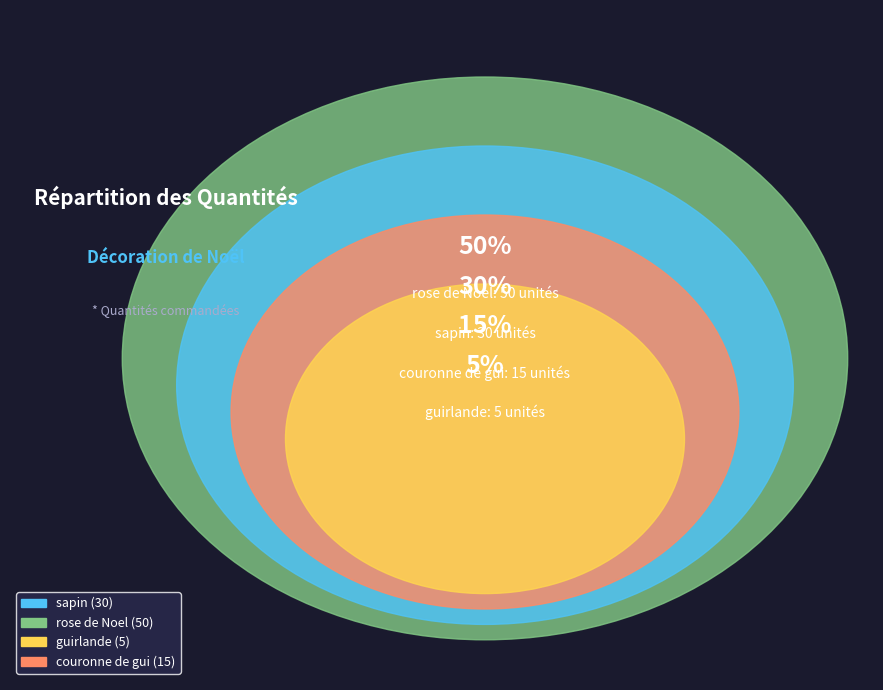

To the nearest percent, what portion does rose de Noel represent?

50%